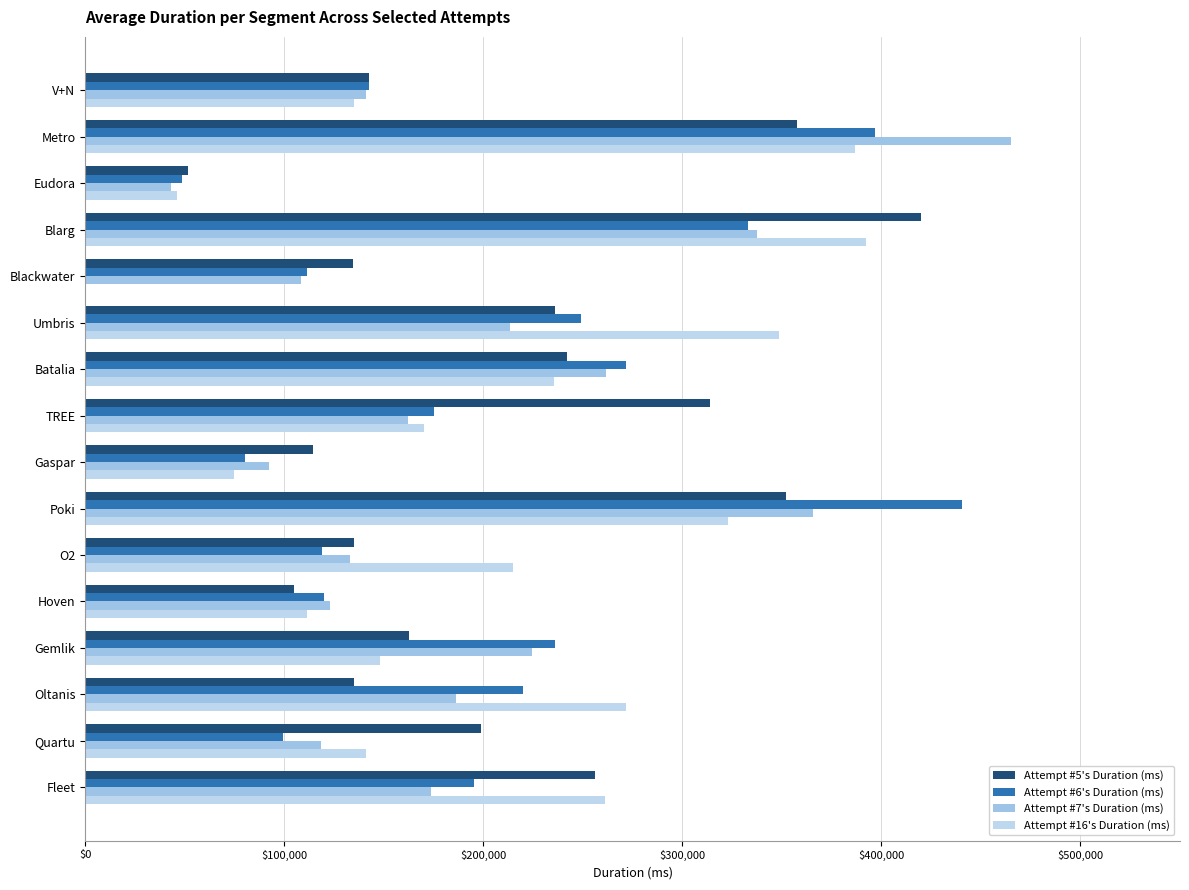

Count the number of data series in this chart.

4